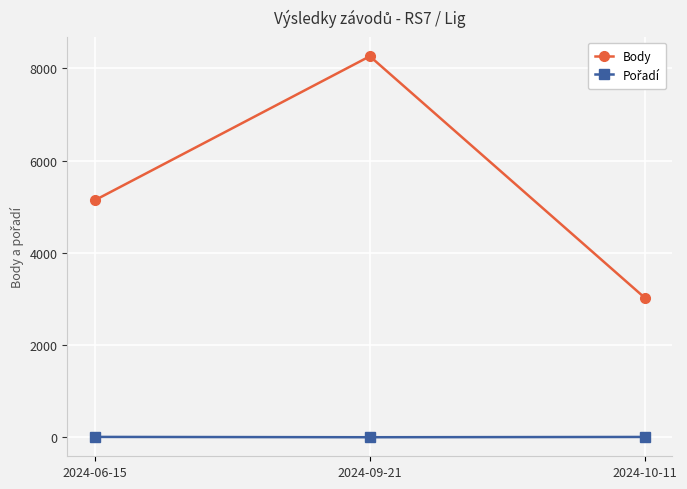

What position from the left is 2024-09-21?

2